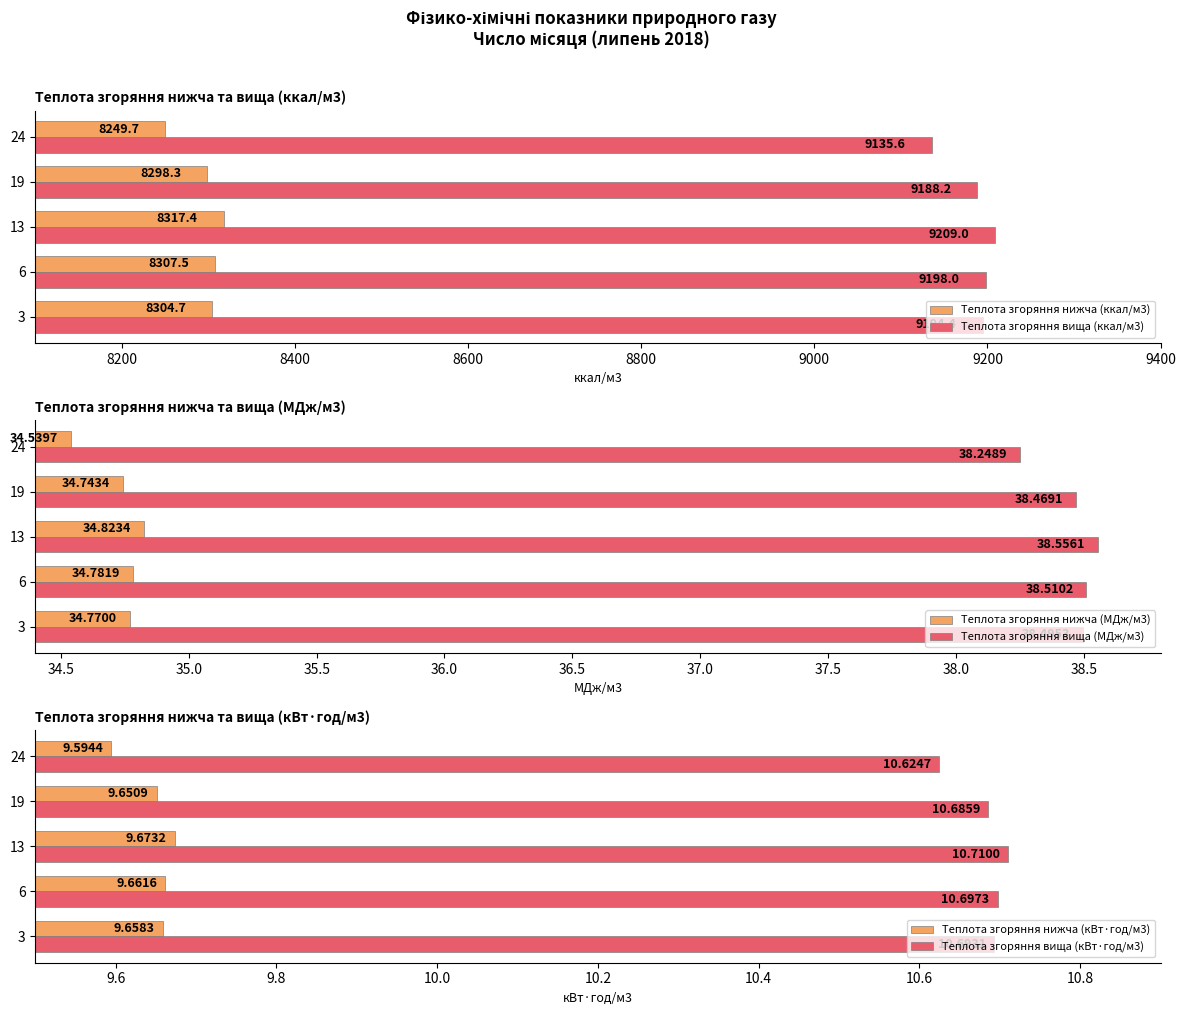

Rank the series by their maximum value, from lowest to highest.

Теплота згоряння нижча (кВт·год/м3), Теплота згоряння вища (кВт·год/м3), Теплота згоряння нижча (МДж/м3), Теплота згоряння вища (МДж/м3), Теплота згоряння нижча (ккал/м3), Теплота згоряння вища (ккал/м3)